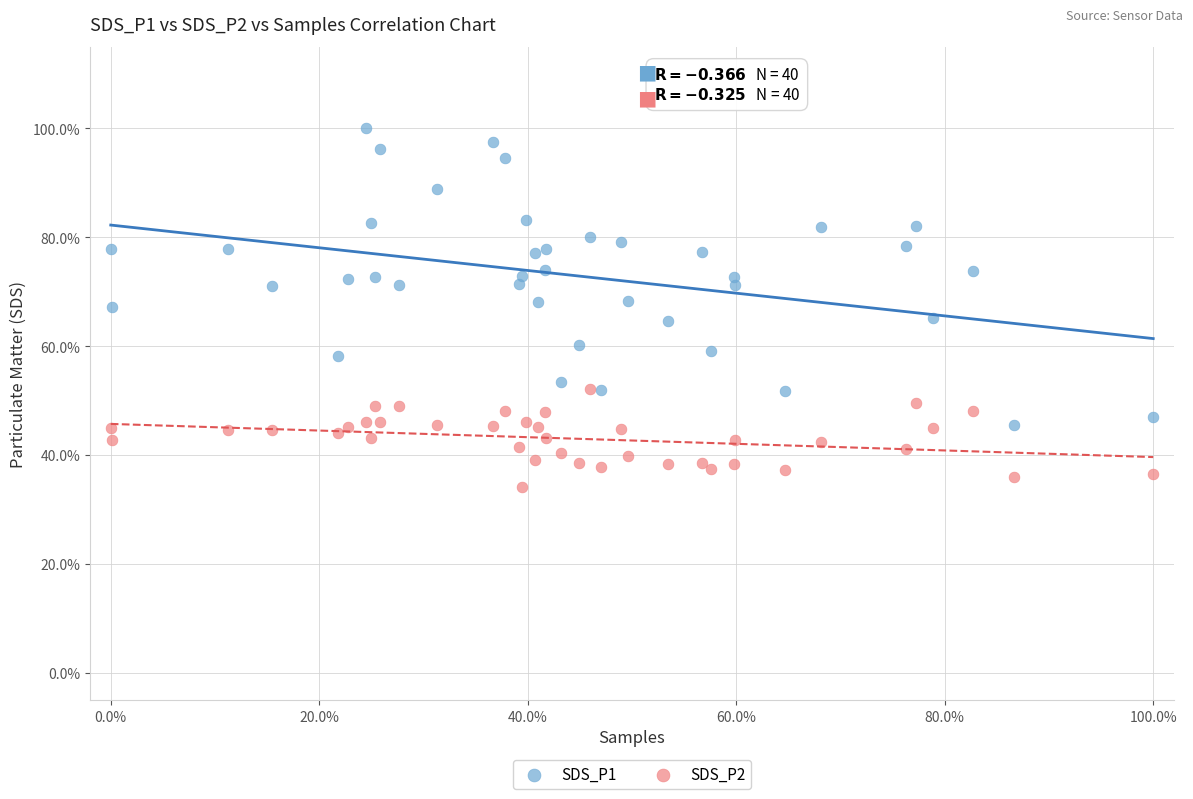

Which series contains the lowest Y value?

SDS_P2